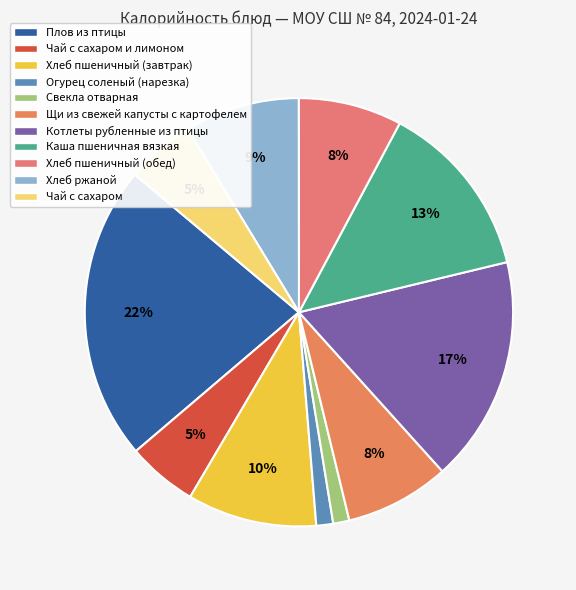

True or false: Свекла отварная accounts for 11% of the total.

False